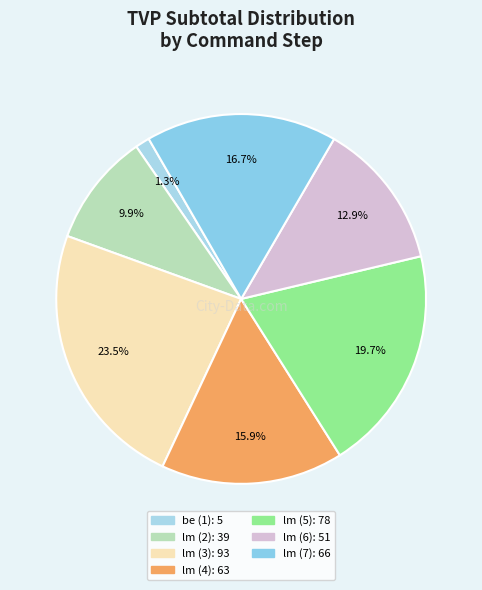

Do lm (3) and lm (6) together represent more than half of the pie?

No